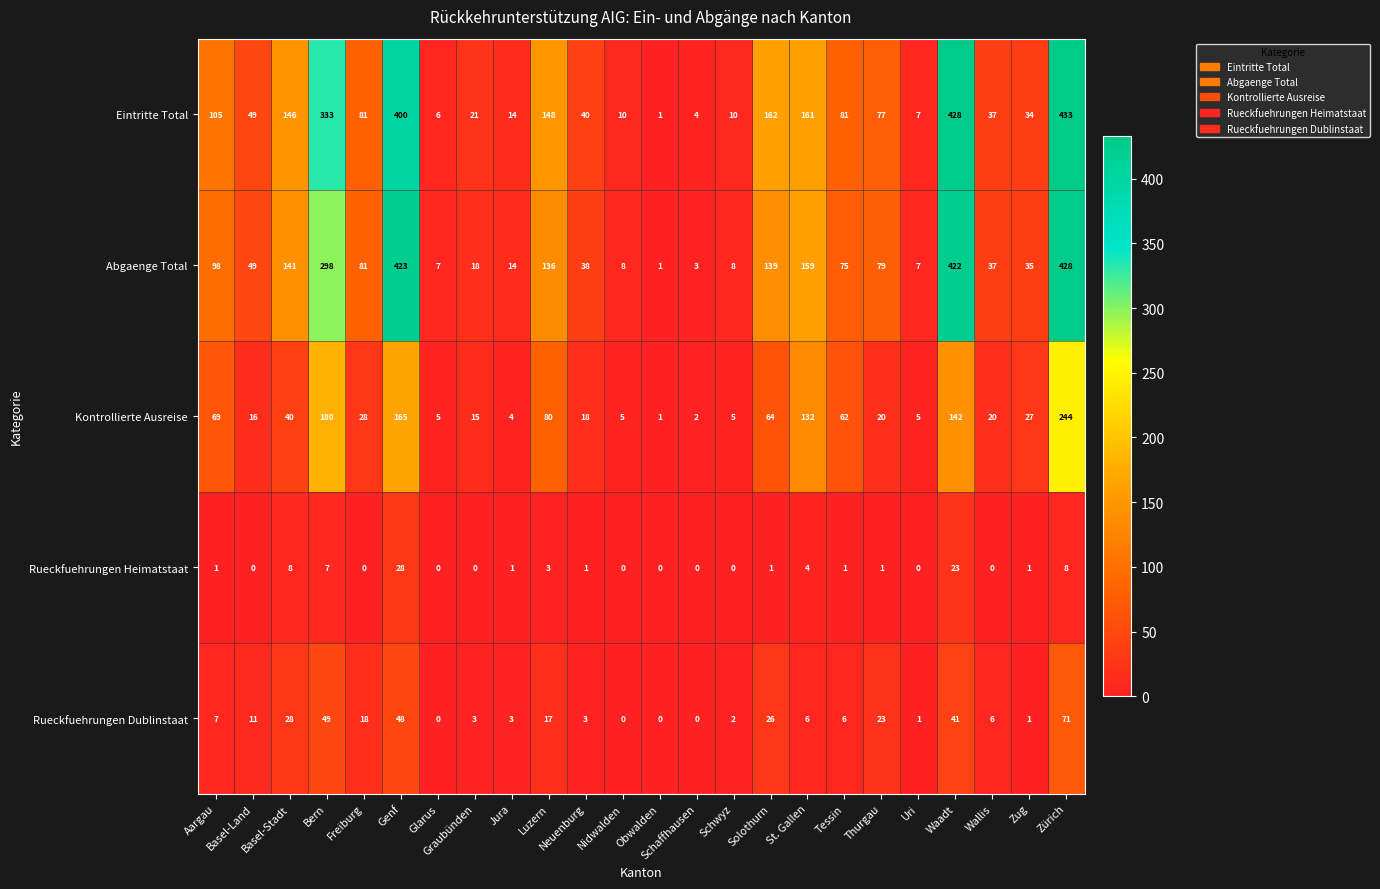

What is the spread (max minus min) of values at Jura?

13